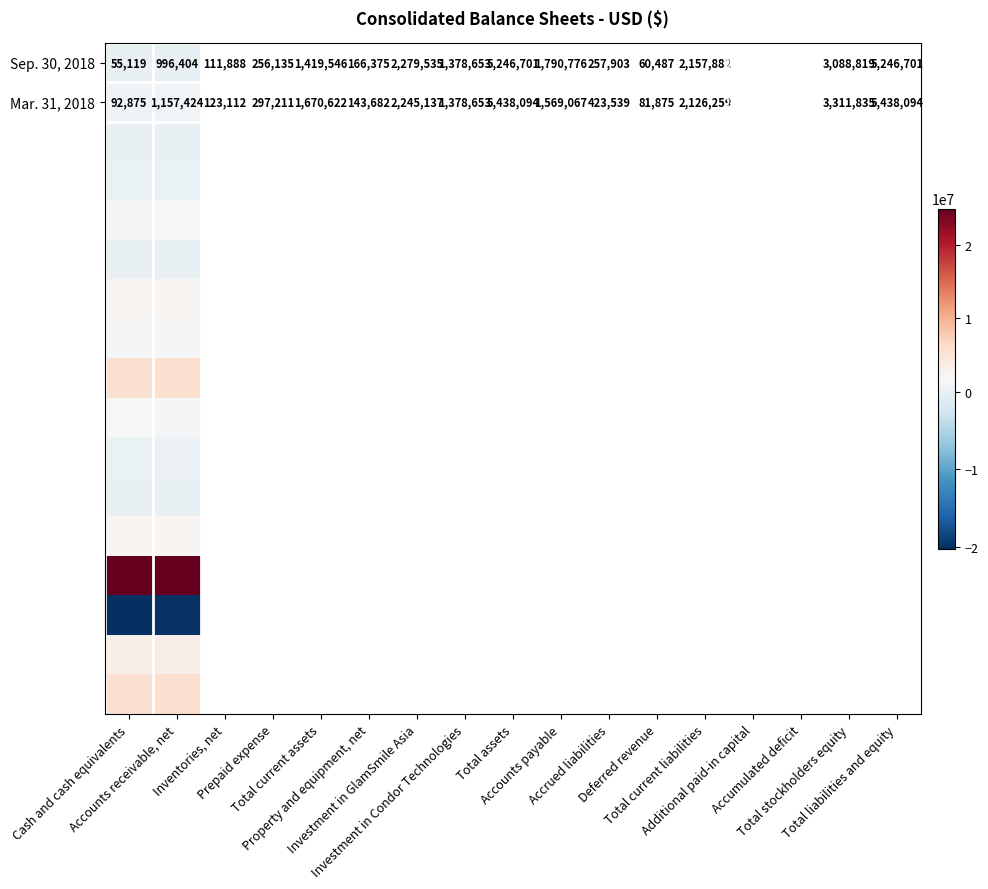

The value of Mar. 31, 2018 at Cash and cash equivalents is 1470307. True or false?

False